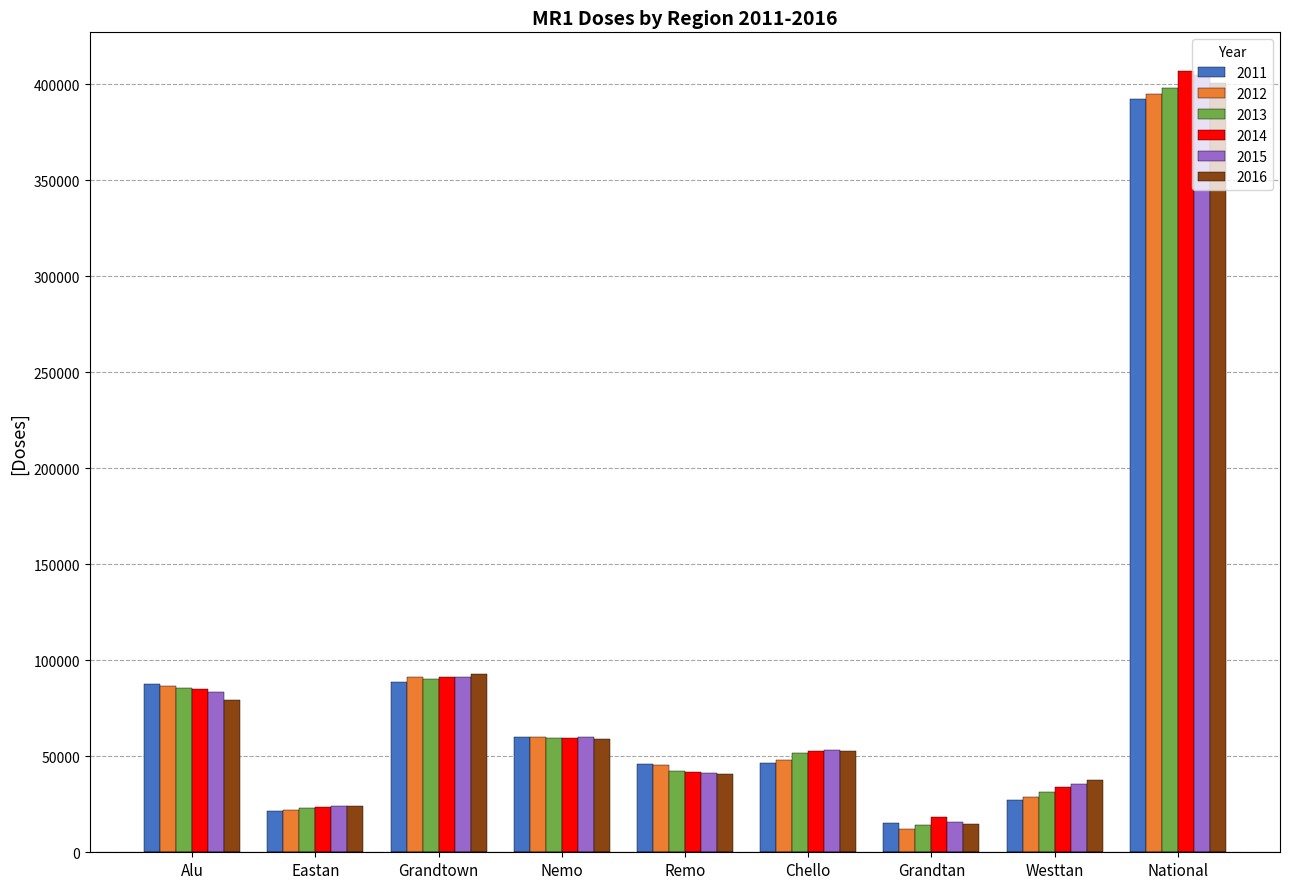

What is the sum of the 2015 values at Westtan and Chello?

88768